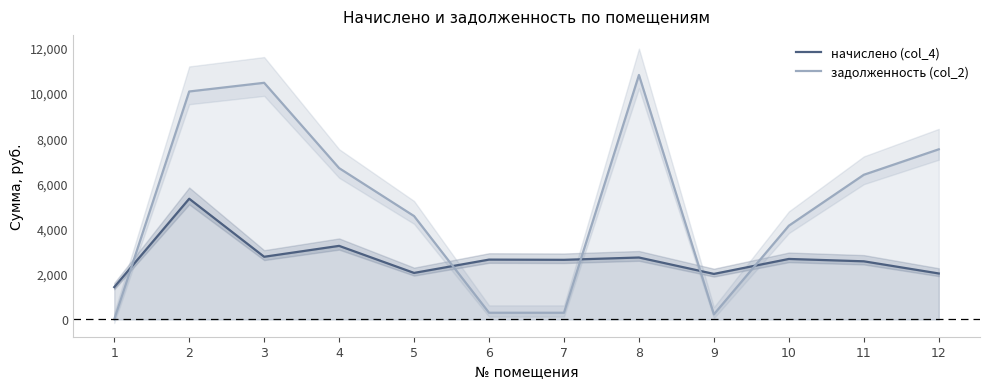

At which category is the sum across all series the highest?

2